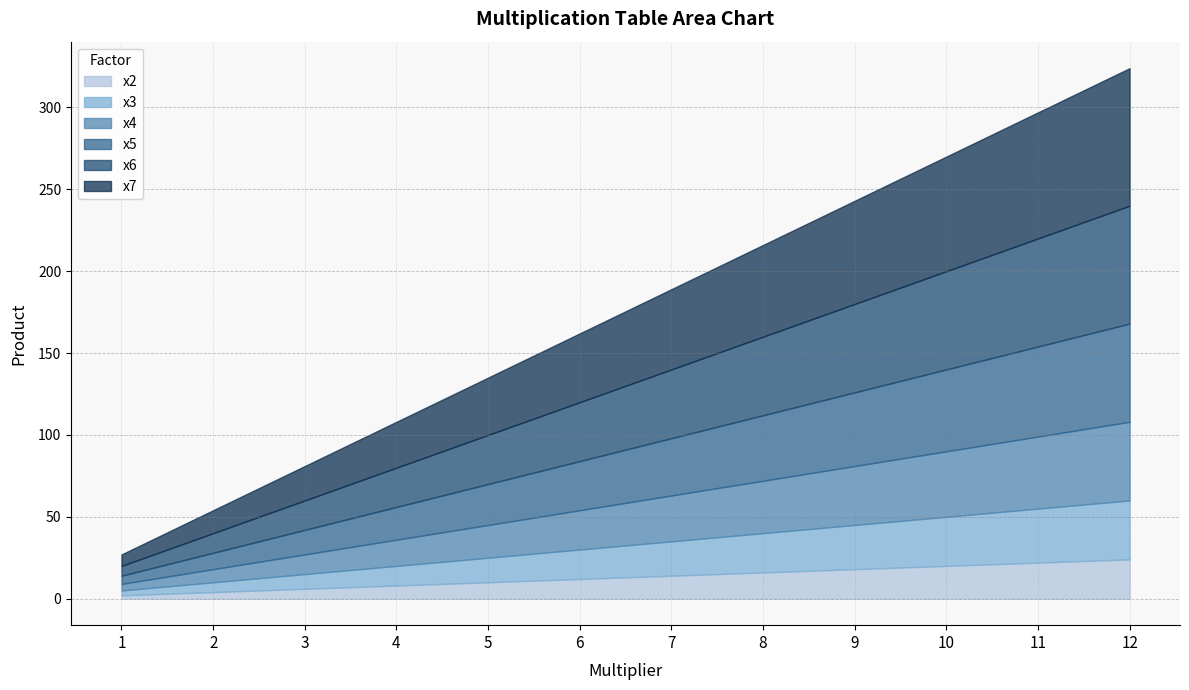

Reading left to right, what are all the values shown in this chart?

x2: 1=2	2=4	3=6	4=8	5=10	6=12	7=14	8=16	9=18	10=20	11=22	12=24
x3: 1=3	2=6	3=9	4=12	5=15	6=18	7=21	8=24	9=27	10=30	11=33	12=36
x4: 1=4	2=8	3=12	4=16	5=20	6=24	7=28	8=32	9=36	10=40	11=44	12=48
x5: 1=5	2=10	3=15	4=20	5=25	6=30	7=35	8=40	9=45	10=50	11=55	12=60
x6: 1=6	2=12	3=18	4=24	5=30	6=36	7=42	8=48	9=54	10=60	11=66	12=72
x7: 1=7	2=14	3=21	4=28	5=35	6=42	7=49	8=56	9=63	10=70	11=77	12=84